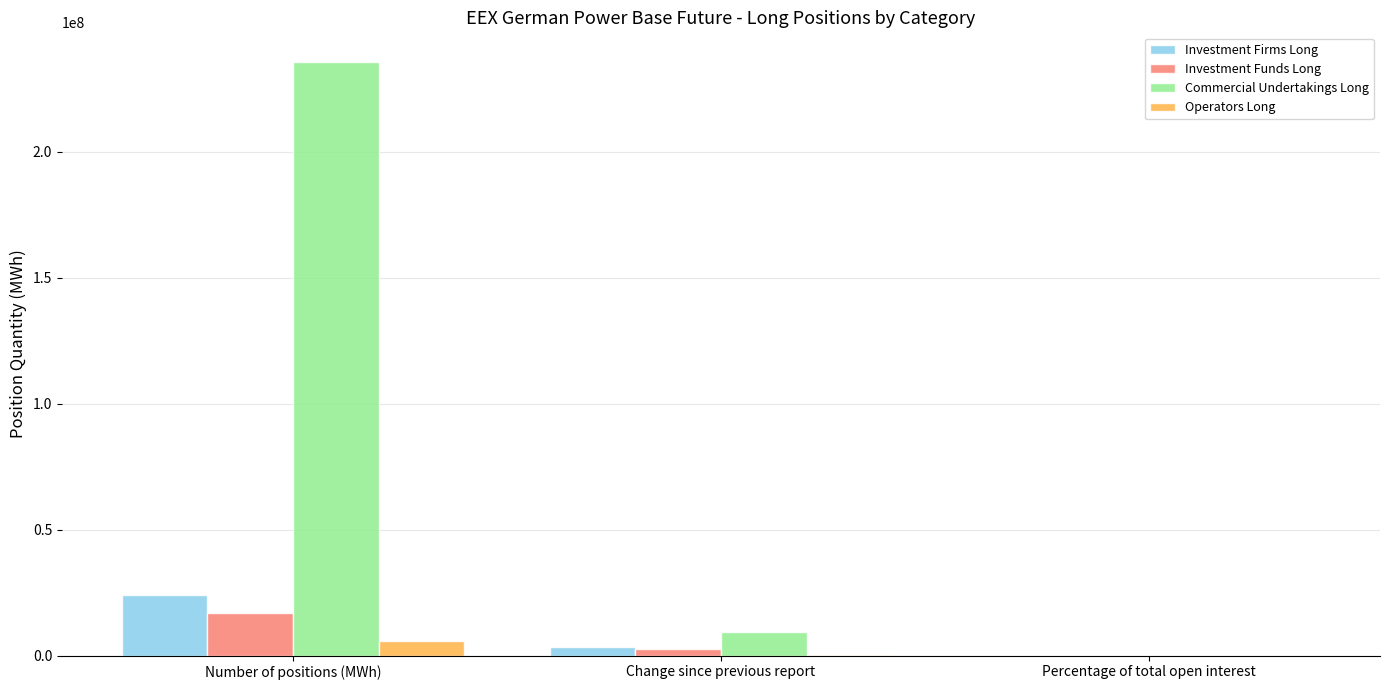

What is the sum of all Investment Firms Long values?

27419735.2